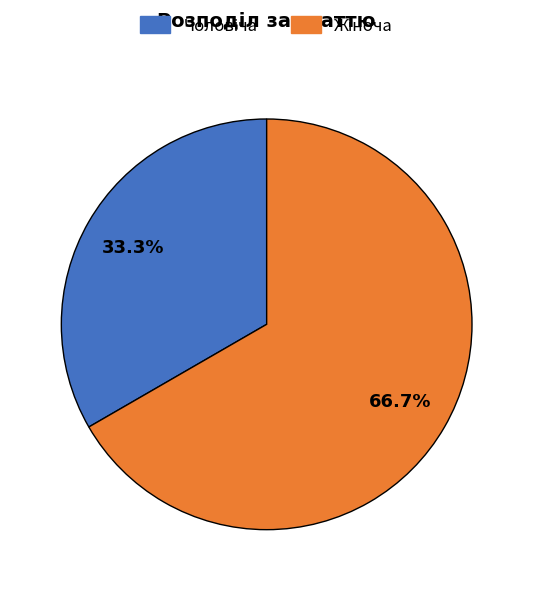

Is there a majority slice in this chart?

Yes